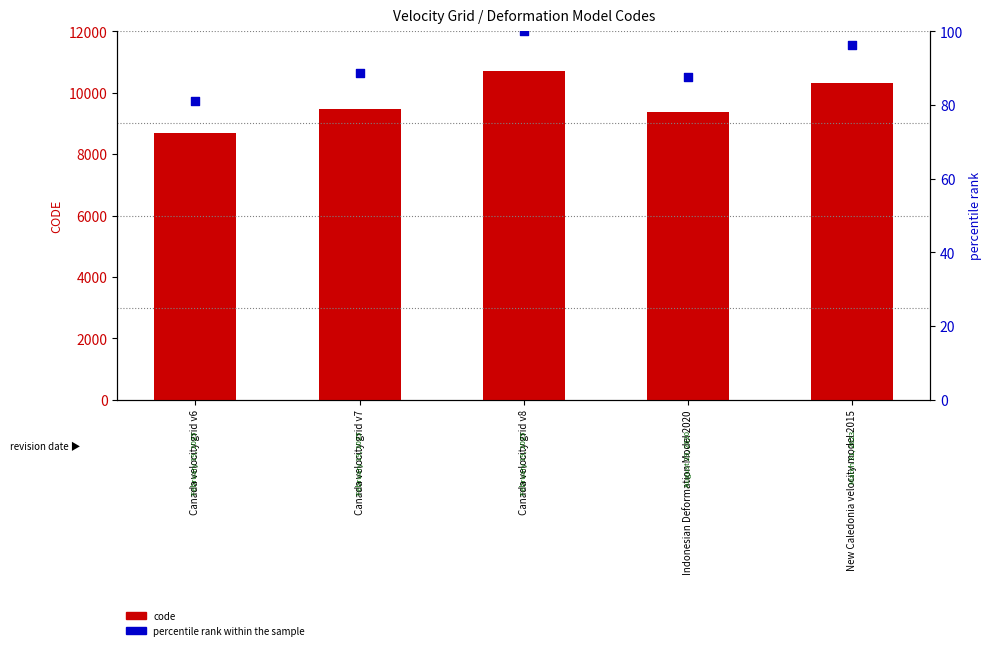

Which series contains the highest Y value?

code